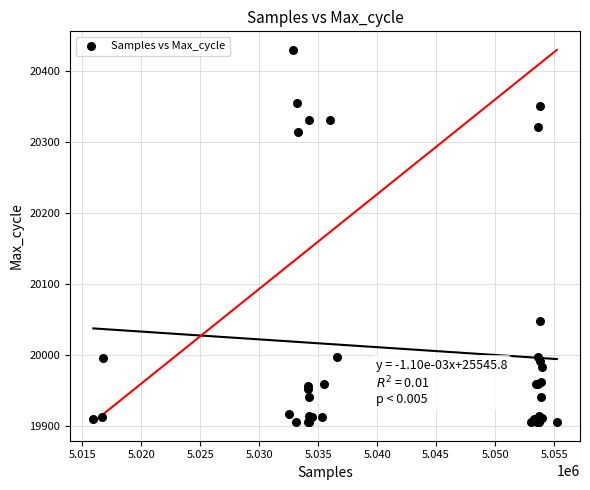

What Y value in the scatter plot is closest to 20167?

20047